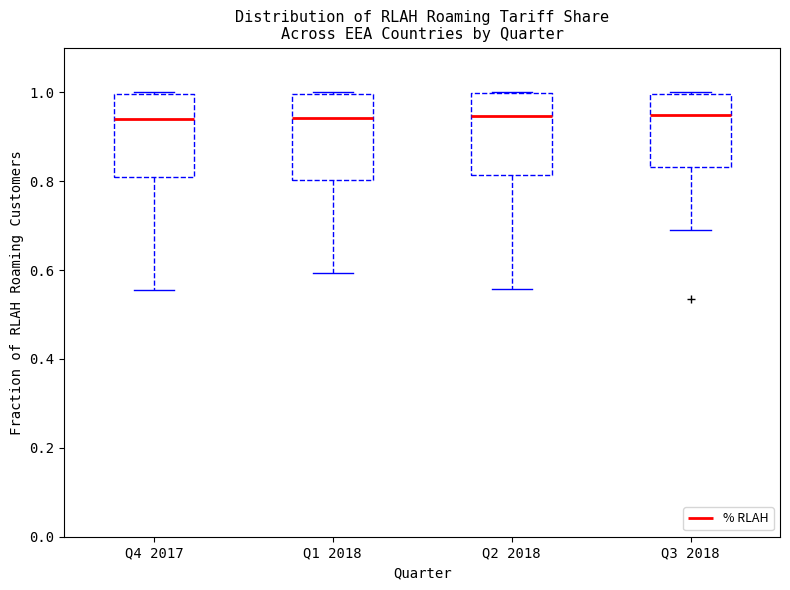

Where is the upper edge of the box for Q4 2017 on the y-axis? The values are not printed on the chart, so give them approximately, as read against the axis.

1.00